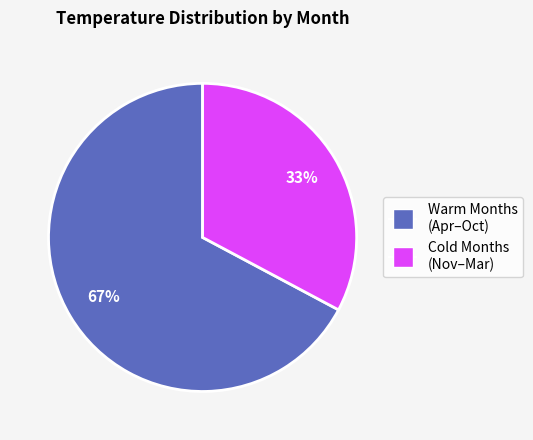

To the nearest percent, what is the difference between the largest and smallest slice percentages?

34%